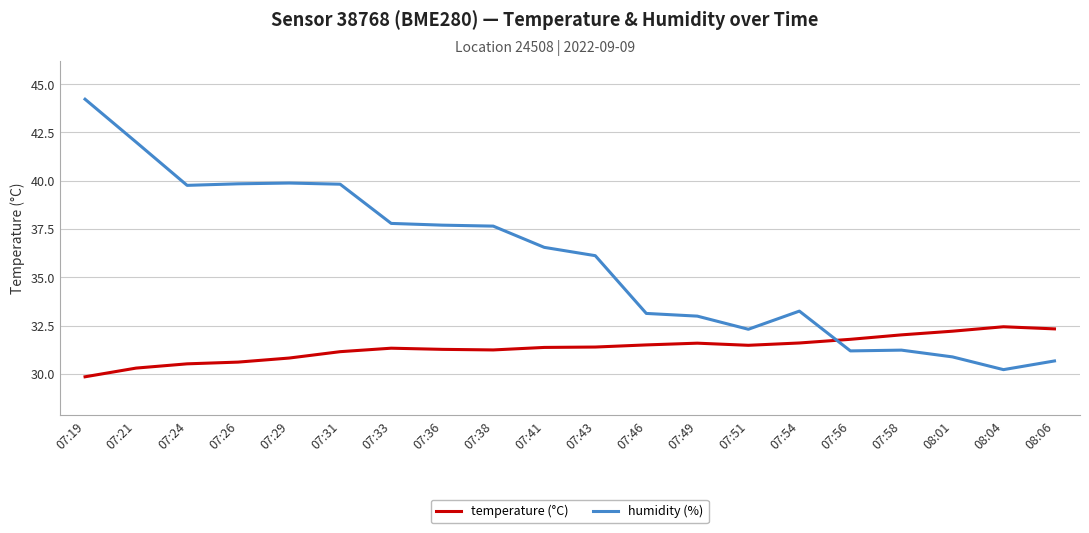

What is the difference between the highest and lowest values at 07:21?

11.7